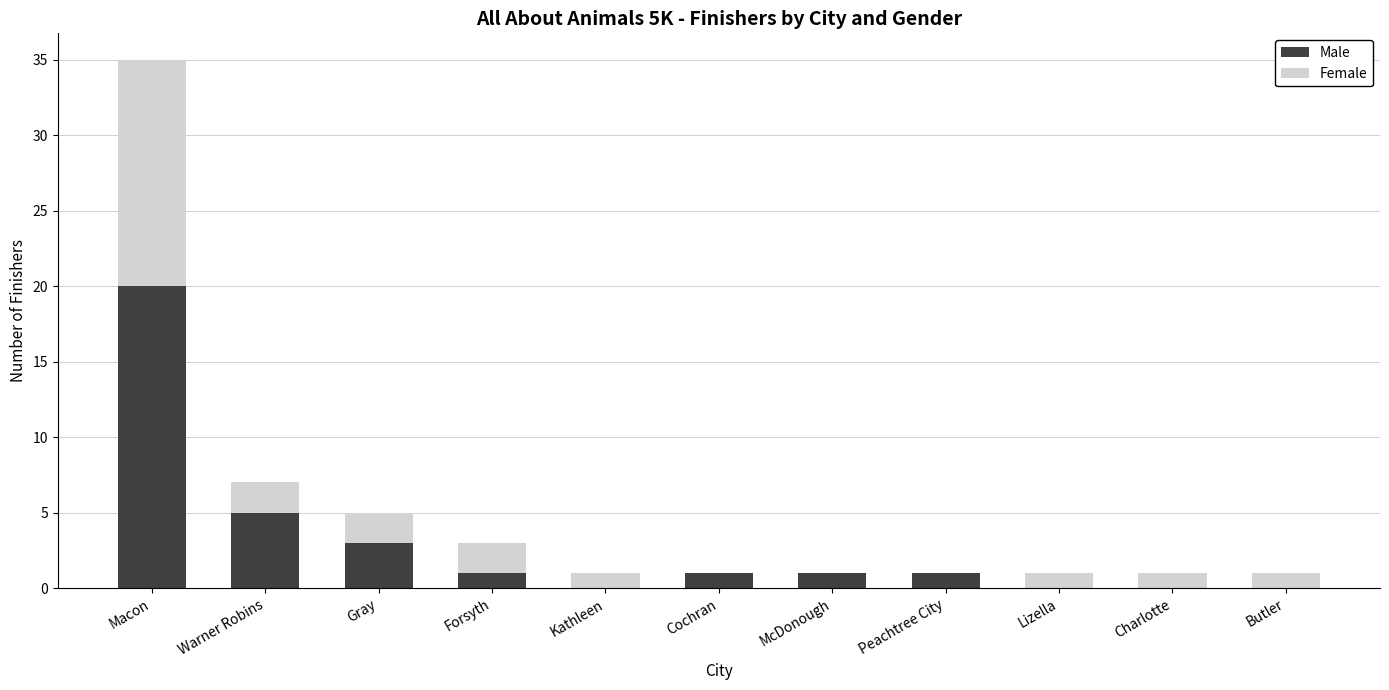

Where is Male nearest to the value 10?

Warner Robins